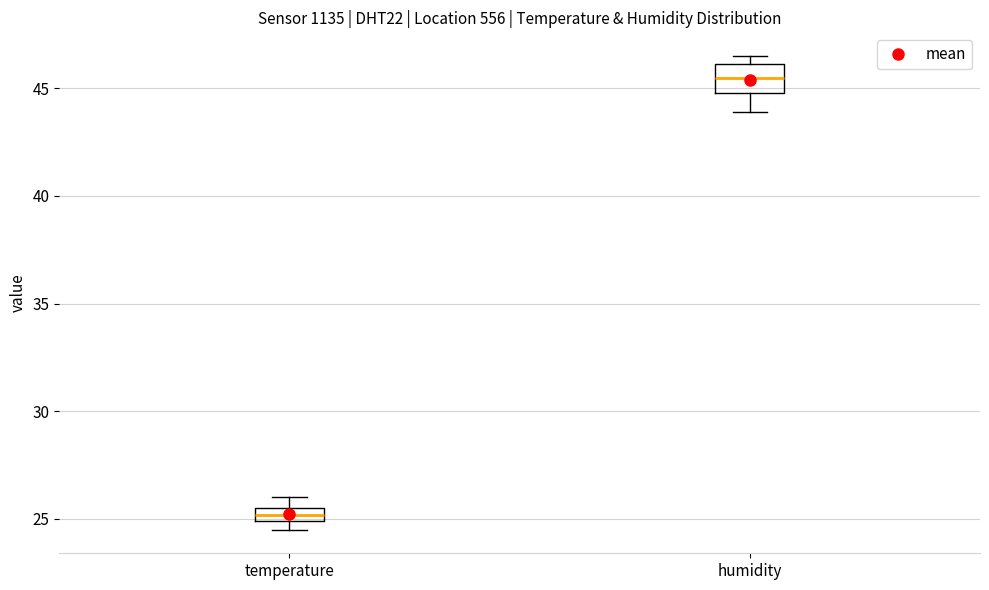

Which box has the highest median line?

humidity